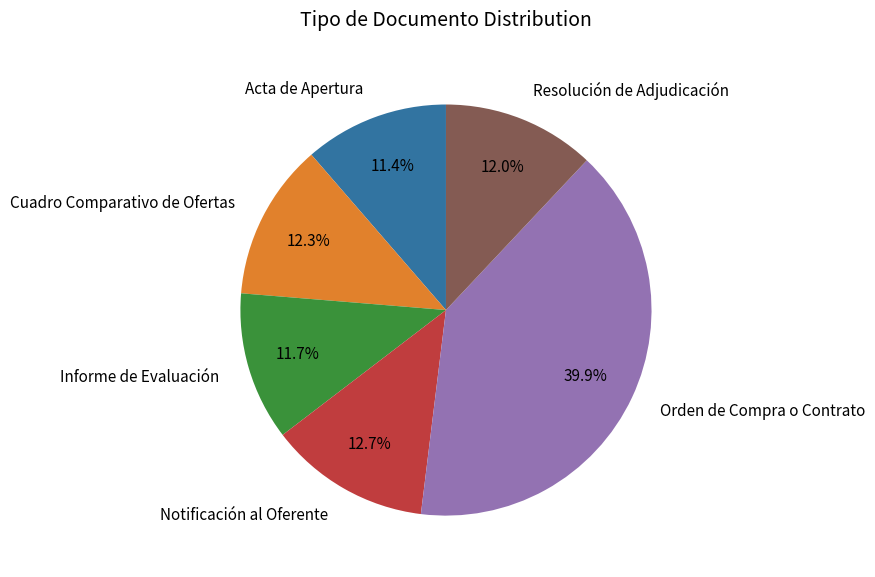

To the nearest percent, what is the average slice percentage?

17%